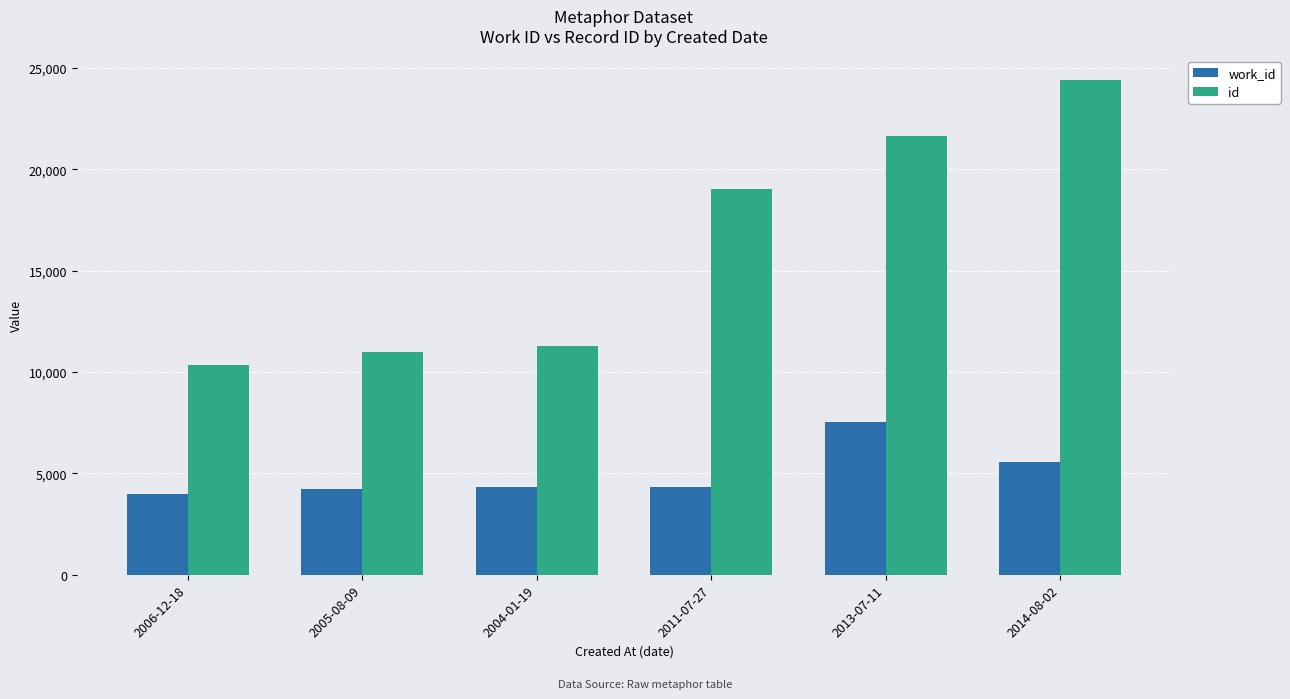

How many bars are there in total?

12